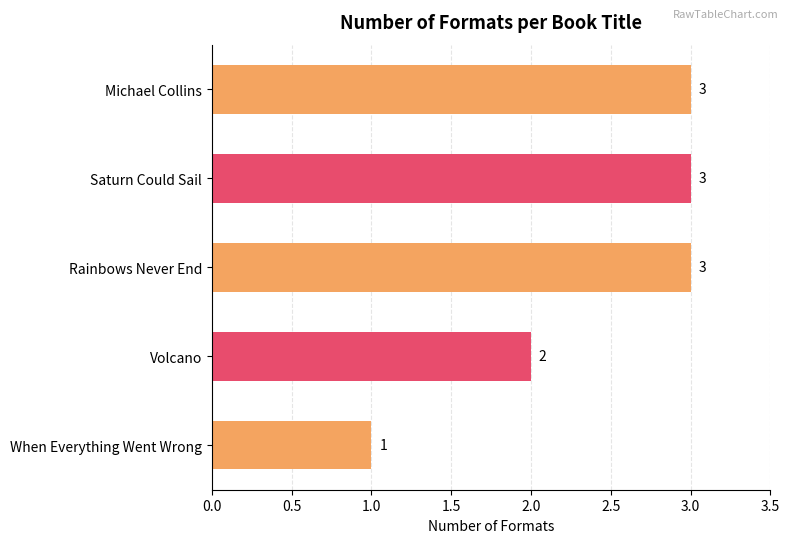

What is the greatest value displayed?

3